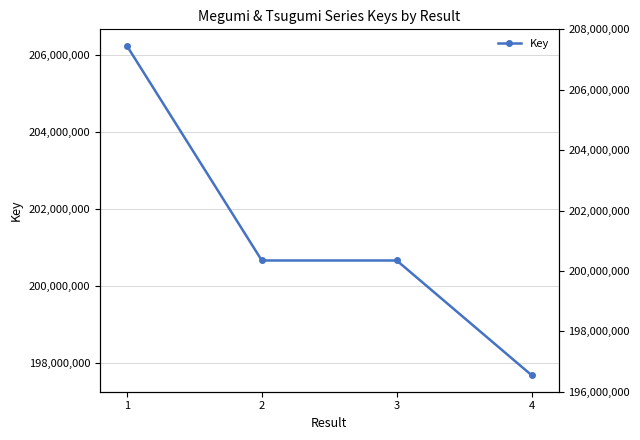

What is the difference between the maximum and minimum values?

8579912